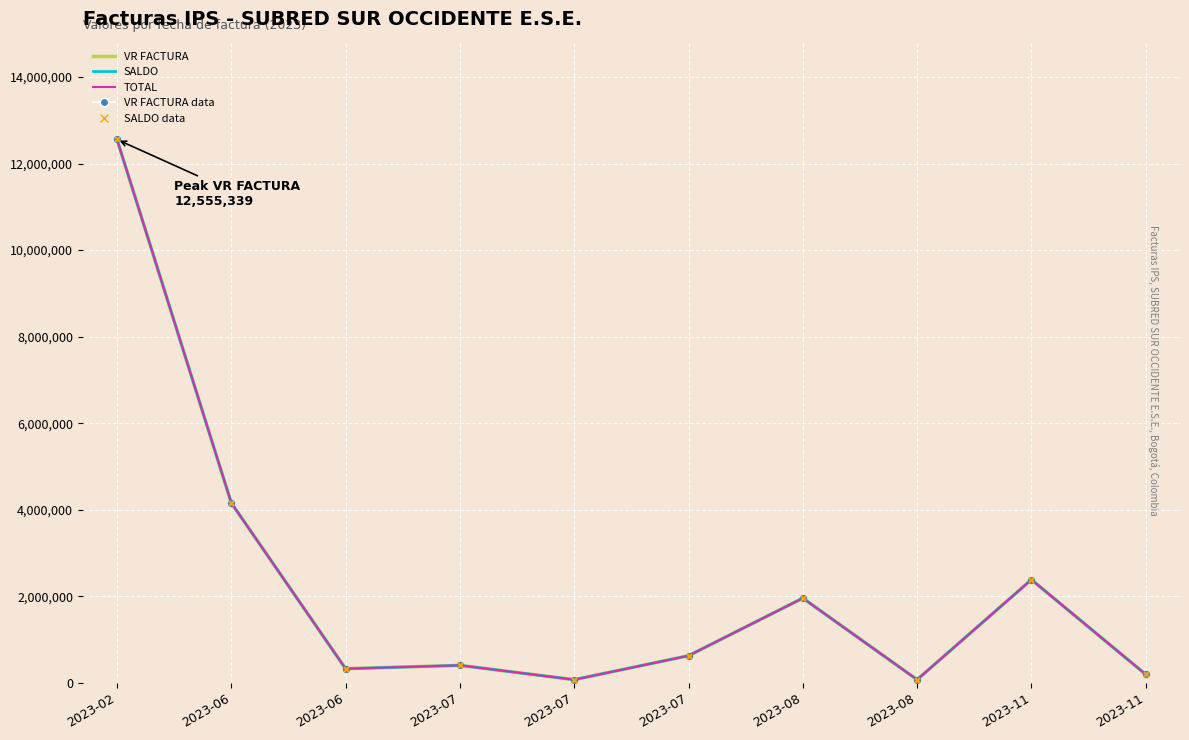

At how many categories does at least one series exceed 8009539?

1